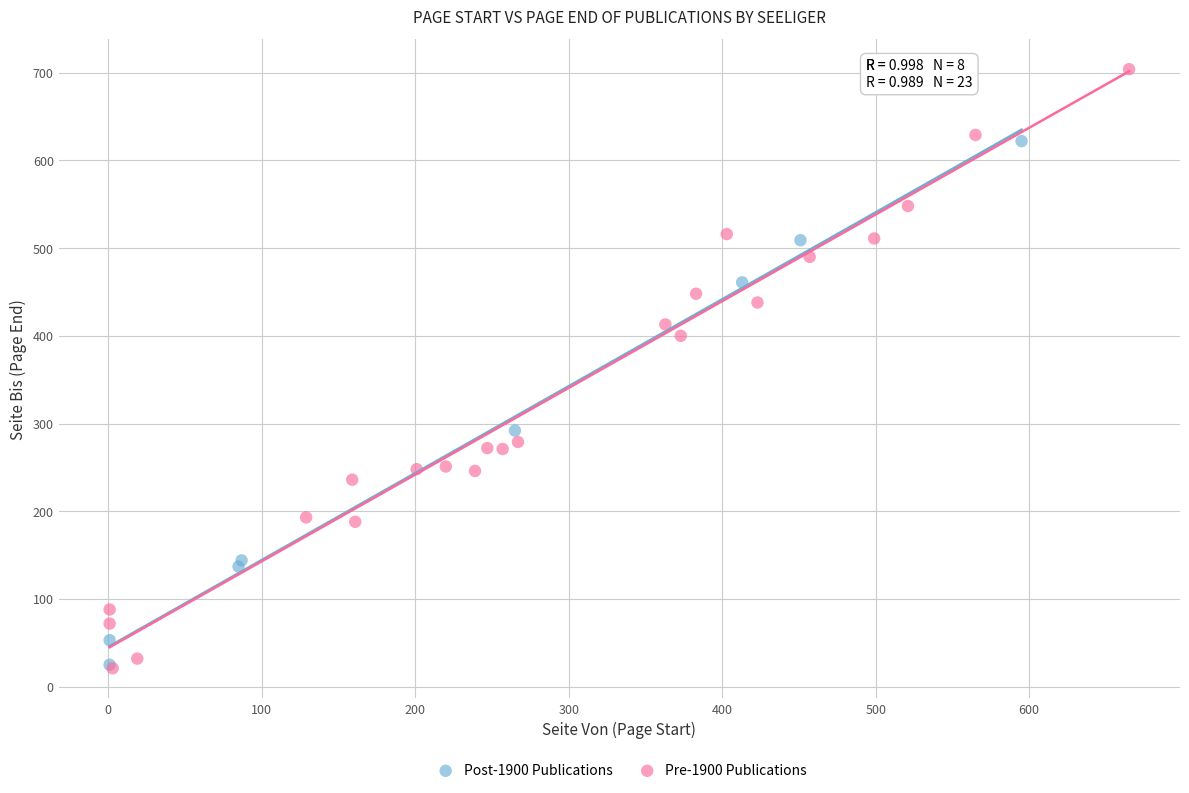

Which series contains the highest Y value?

Pre-1900 Publications